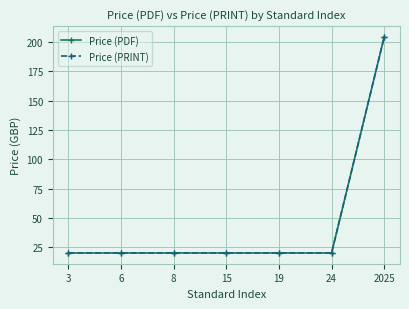

Does the chart have visible grid lines?

Yes